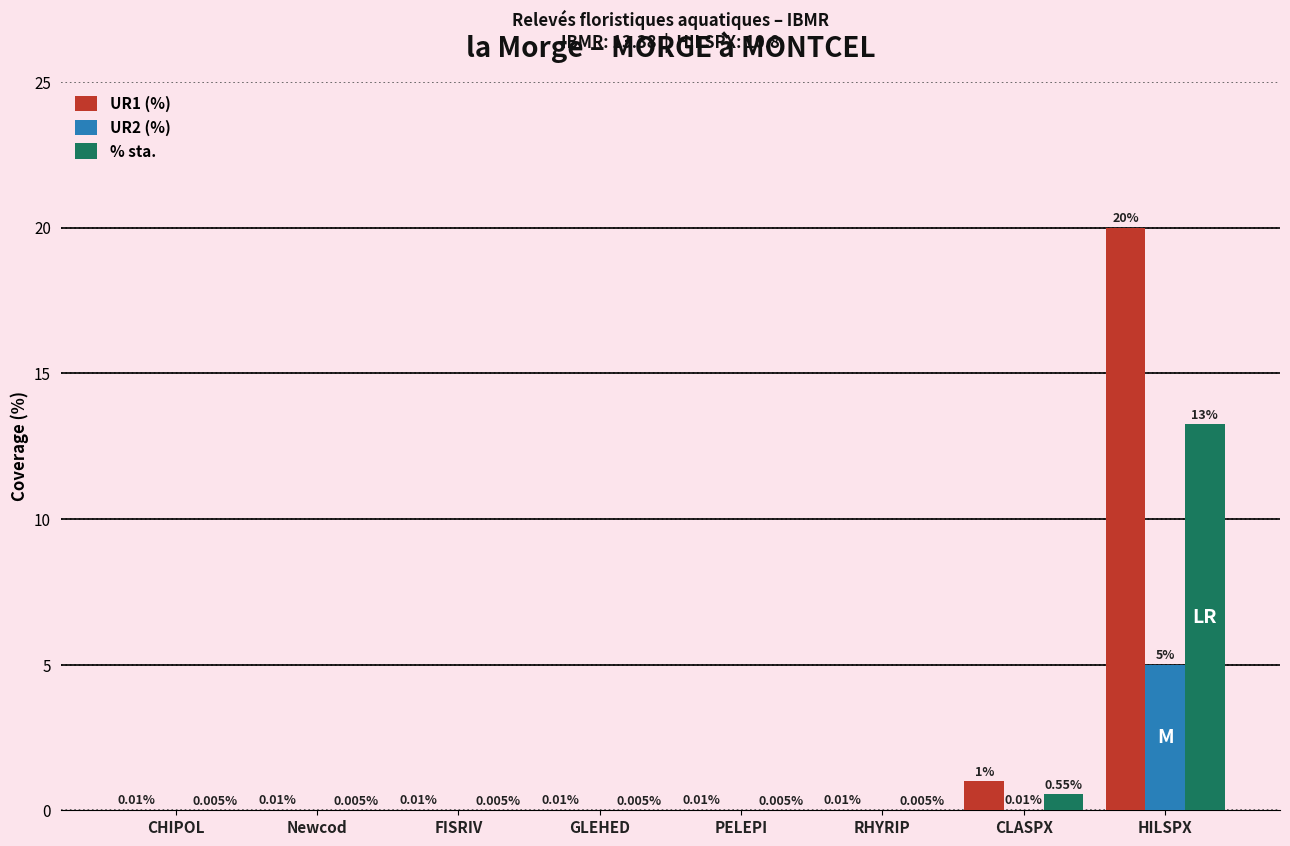

Between GLEHED and HILSPX, which series saw the biggest shift?

UR1 (%)